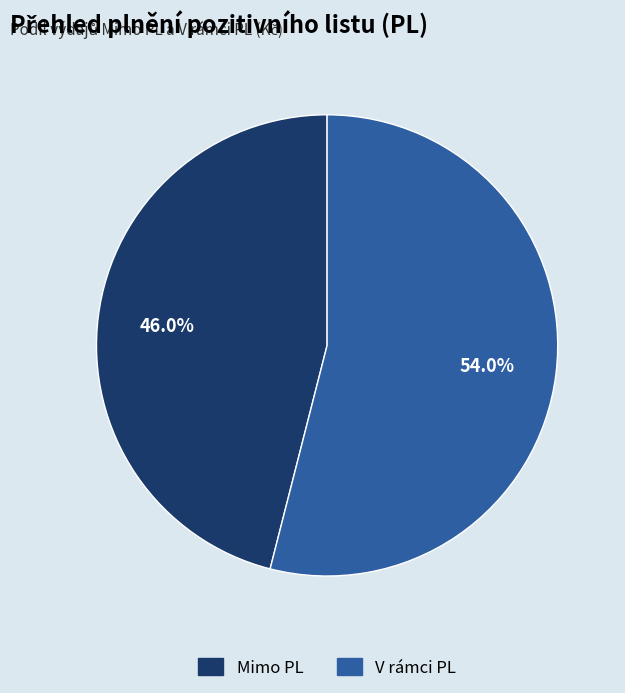

Between V rámci PL and Mimo PL, which is larger?

V rámci PL